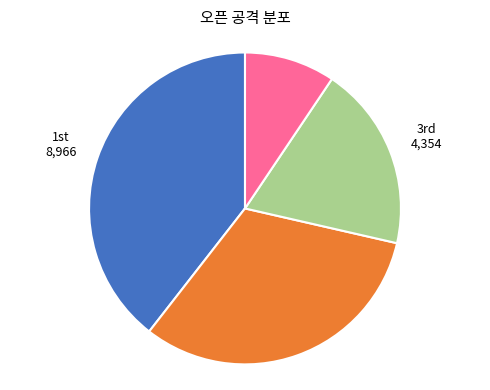

Does any single category account for the majority?

No